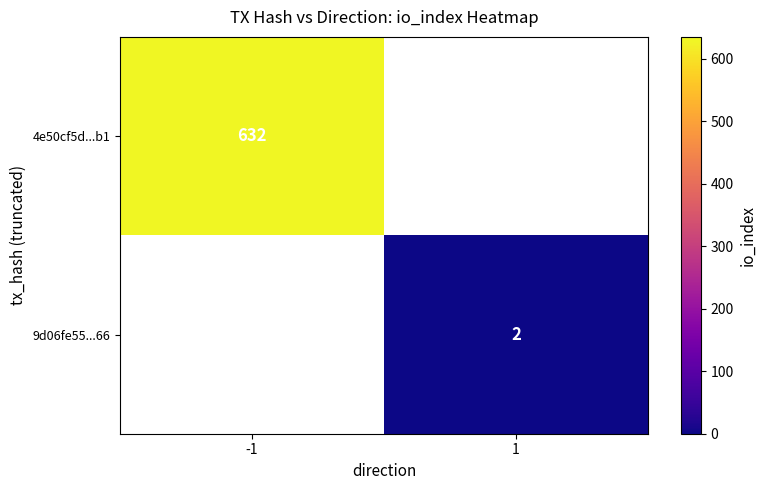

Which label corresponds to the largest value in the chart?

-1